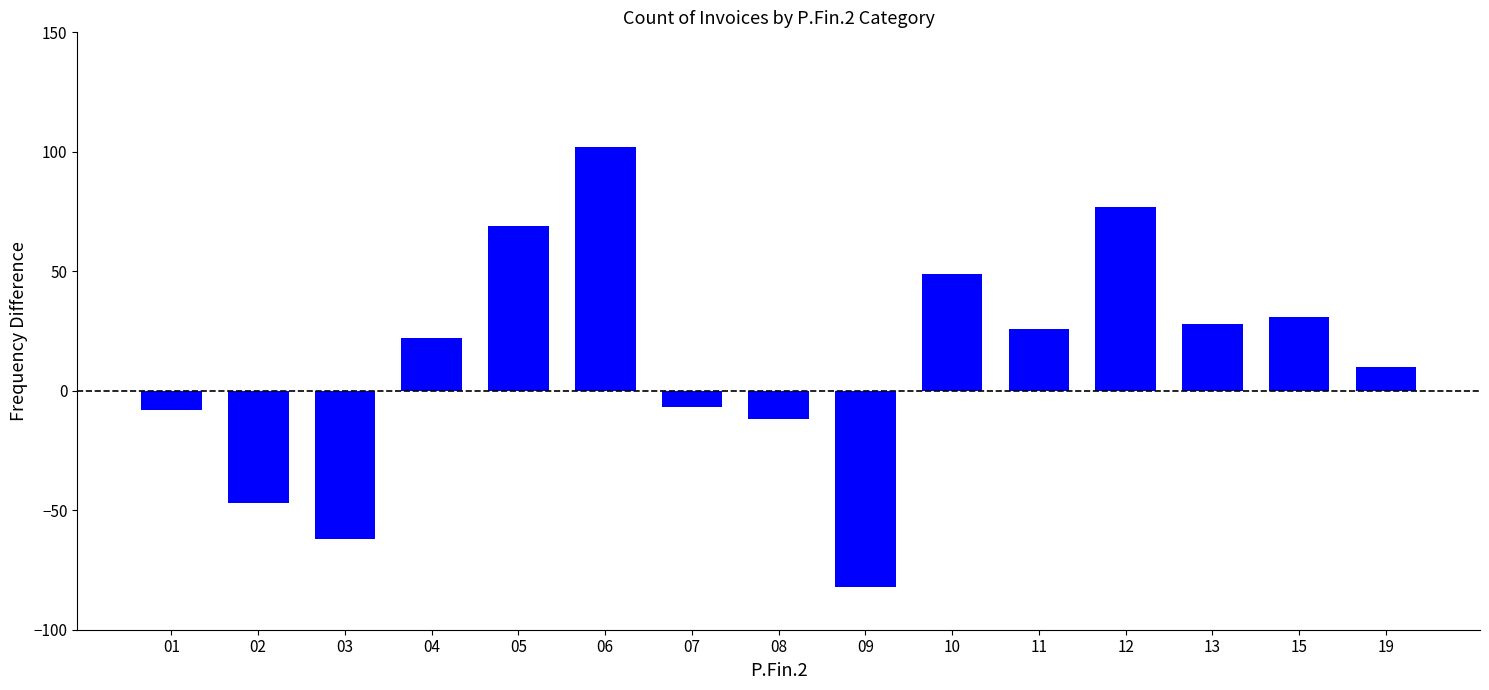

How many bars are there in total?

15